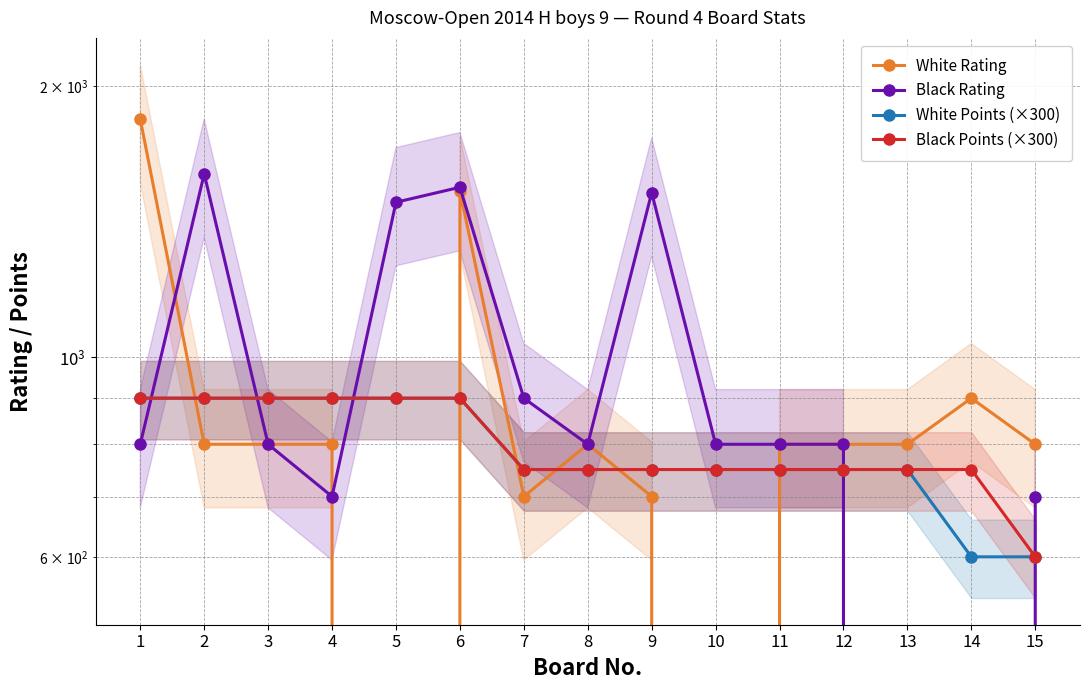

True or false: Black Rating has more than 0 points higher than both neighbors.

True